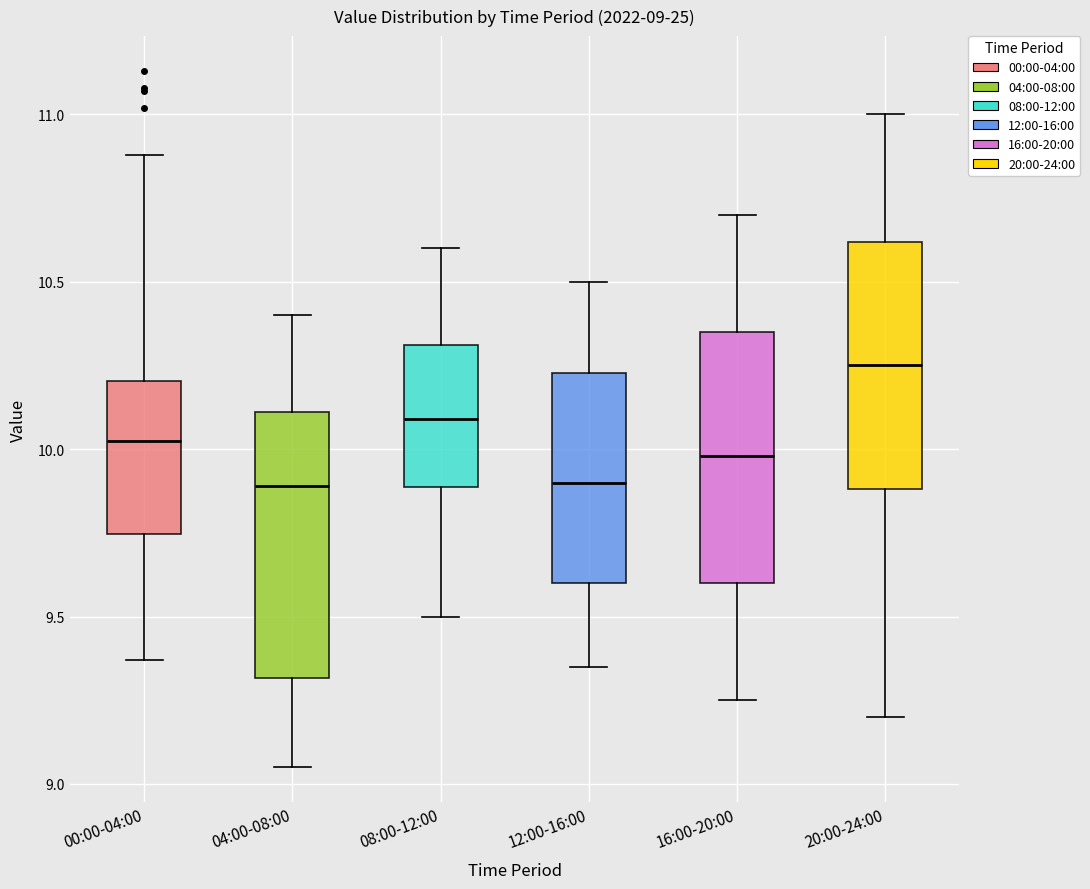

Which box has the highest median line?

20:00-24:00